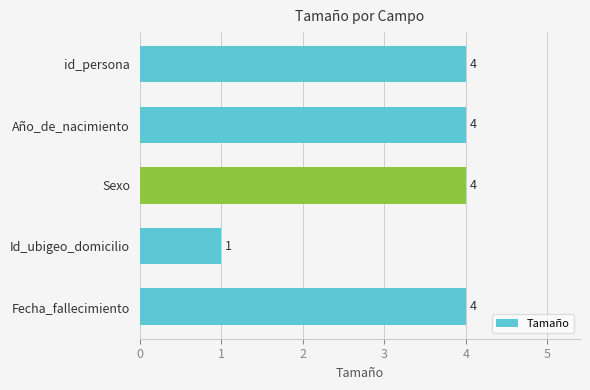

How many categories are shown in the chart?

5